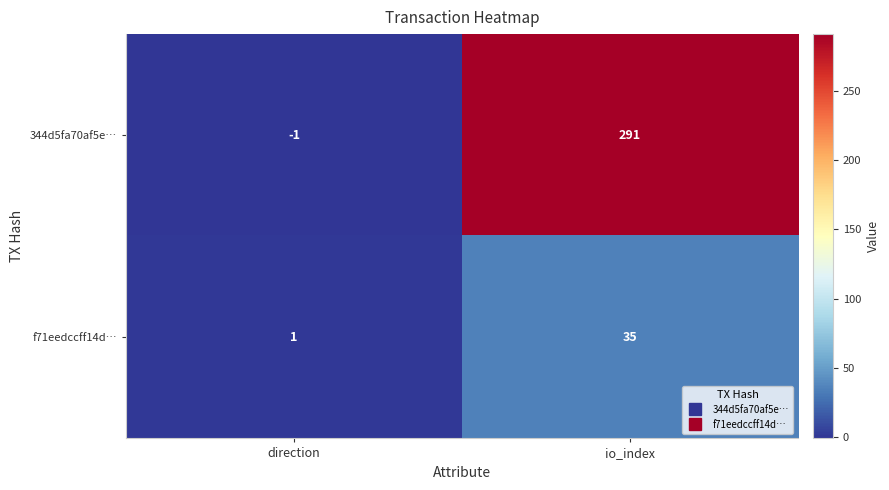

List the series in order of their peak value, lowest first.

f71eedccff14d…, 344d5fa70af5e…